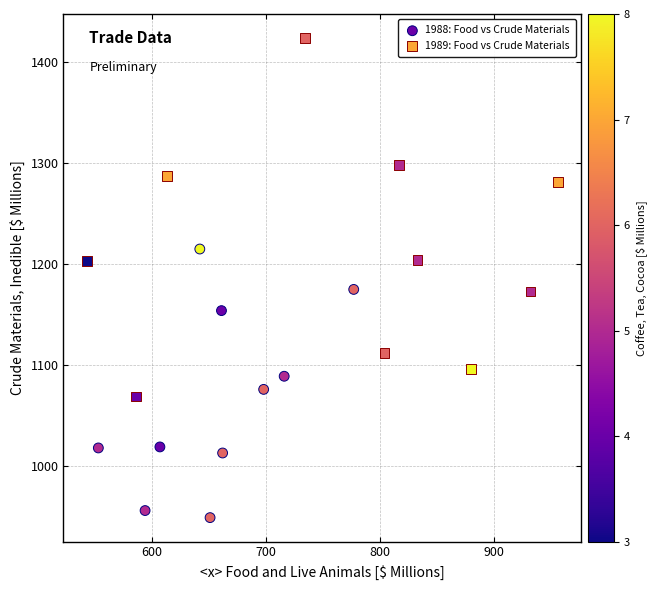

Which series has the widest spread of Y values?

1989: Food vs Crude Materials